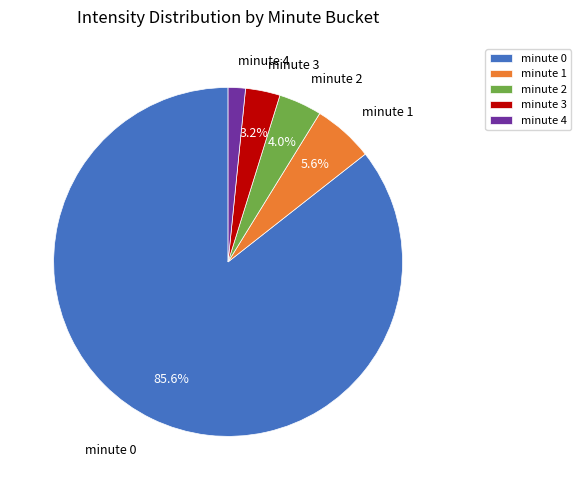

Which category accounts for the majority?

minute 0